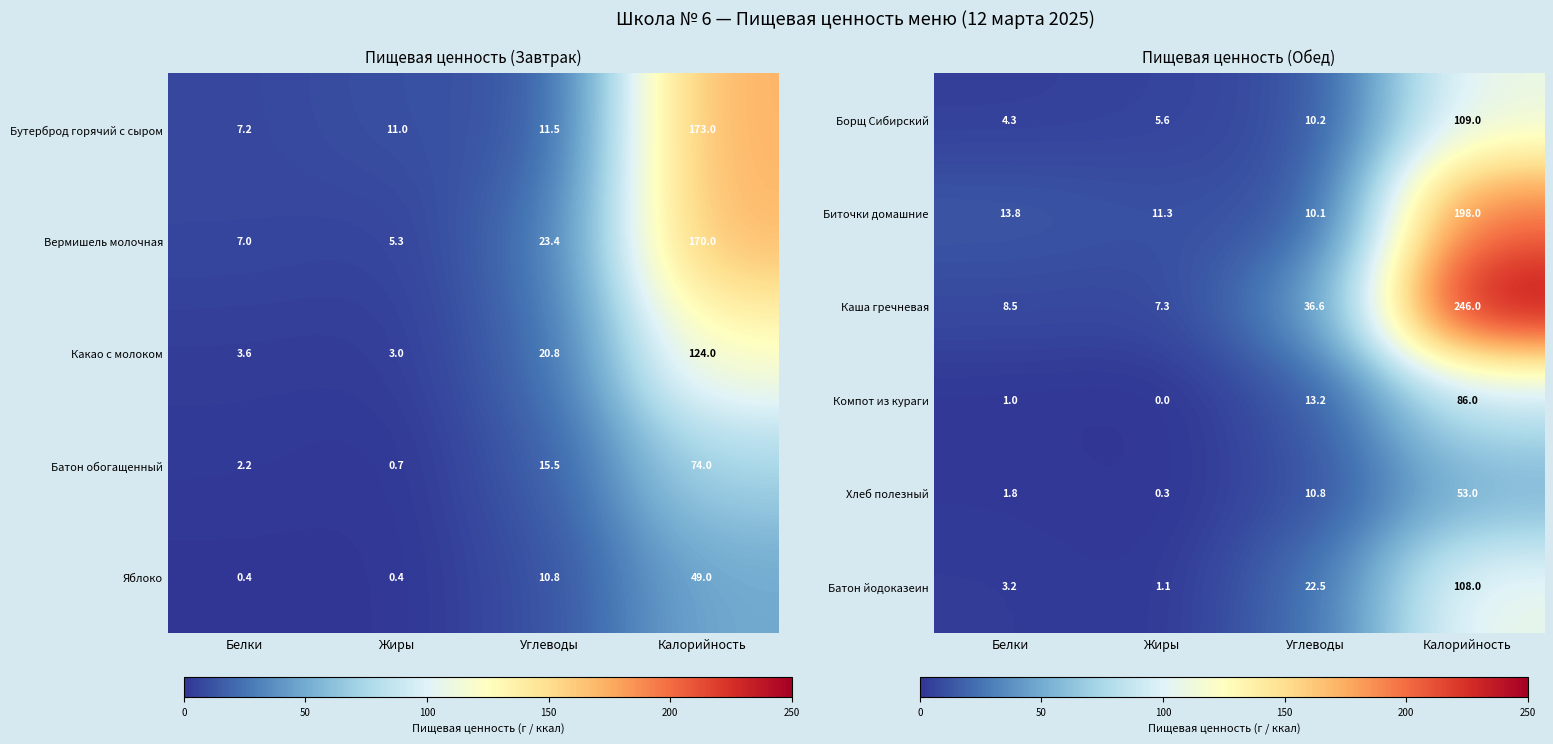

Between Углеводы and Белки, which is larger?

Углеводы